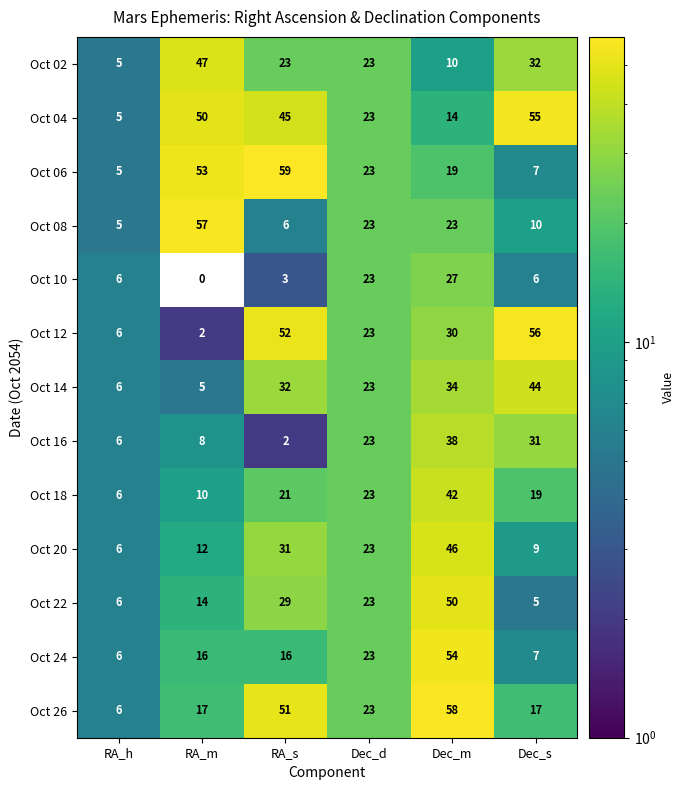

Rank the series by their maximum value, from lowest to highest.

Oct 10, Oct 16, Oct 18, Oct 14, Oct 20, Oct 02, Oct 22, Oct 24, Oct 04, Oct 12, Oct 08, Oct 26, Oct 06